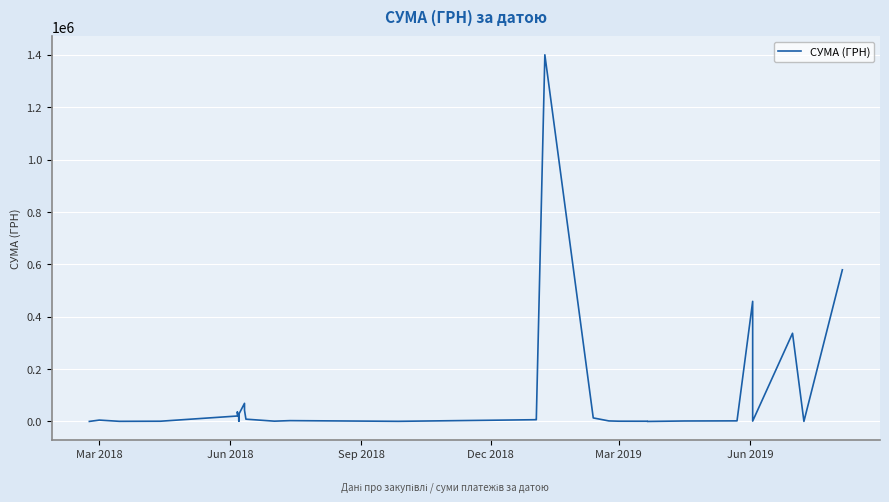

At which category does the data reach its first local peak?

Mar 2018